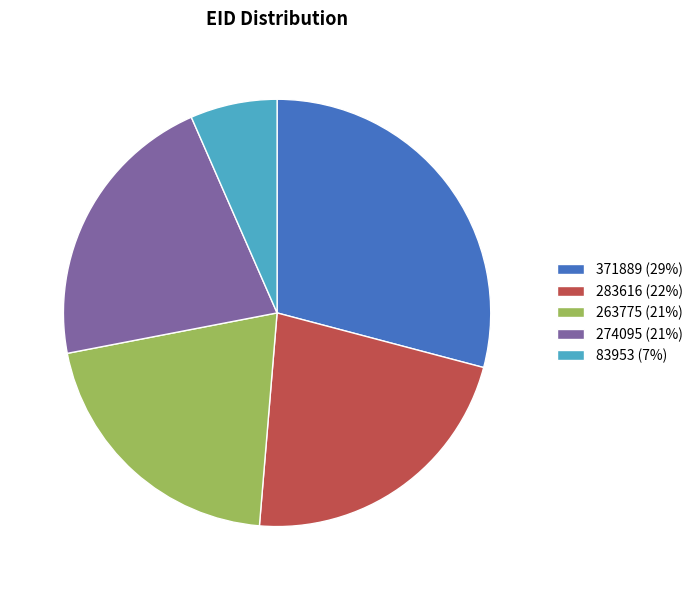

Does 371889 account for over 50% of the chart?

No